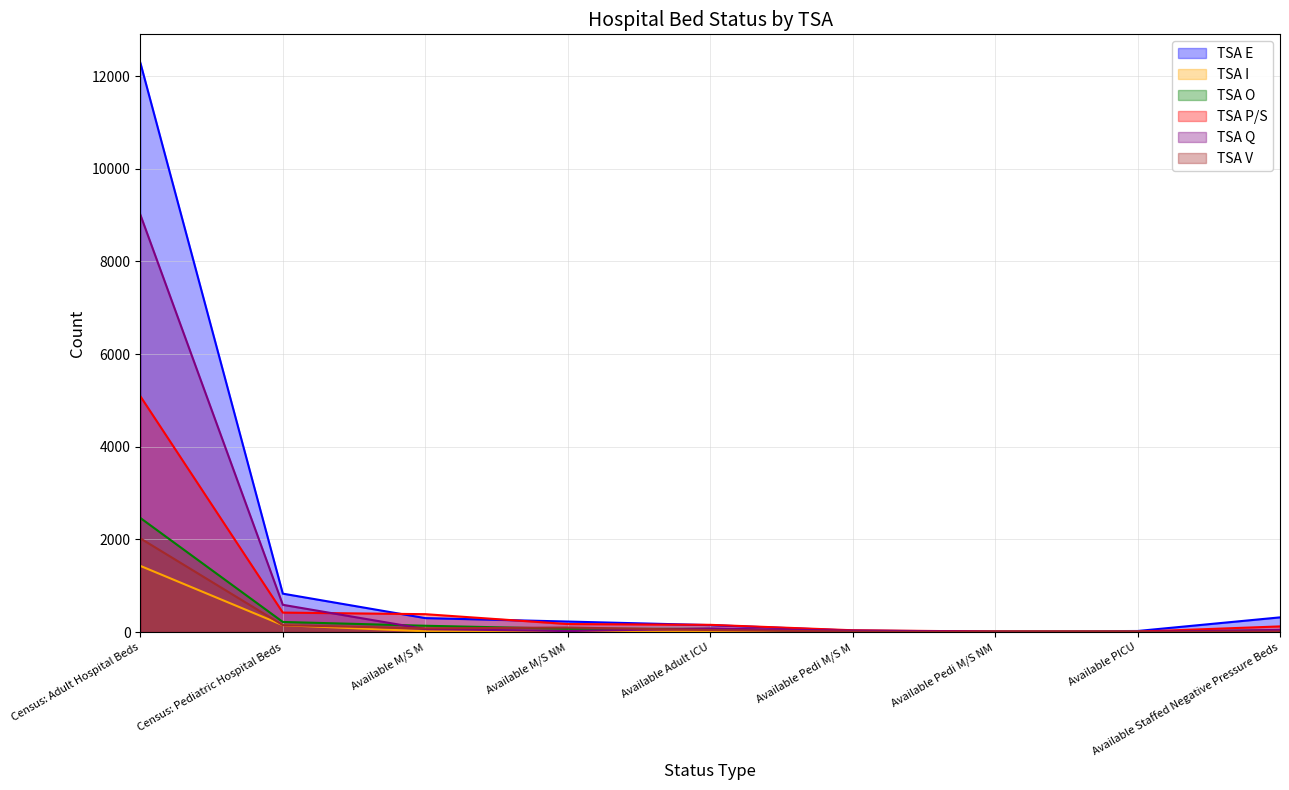

At Census: Adult Hospital Beds, list the series in order from largest to smallest.

TSA E, TSA Q, TSA P/S, TSA O, TSA V, TSA I